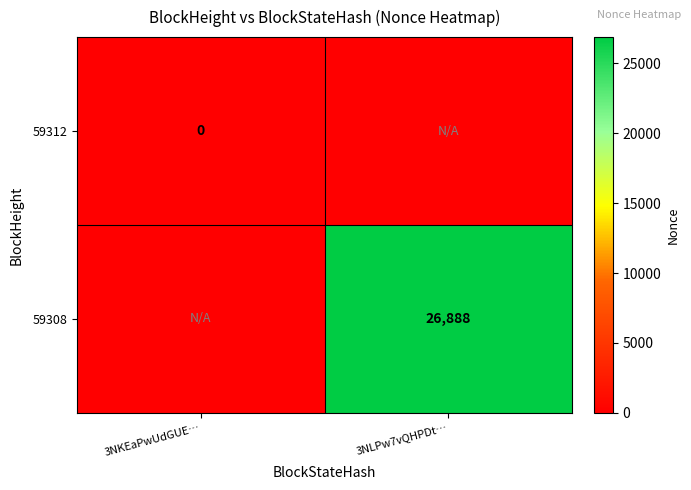

Is it true that 59308 equals 39422 at 3NLPw7vQHPDt…?

False